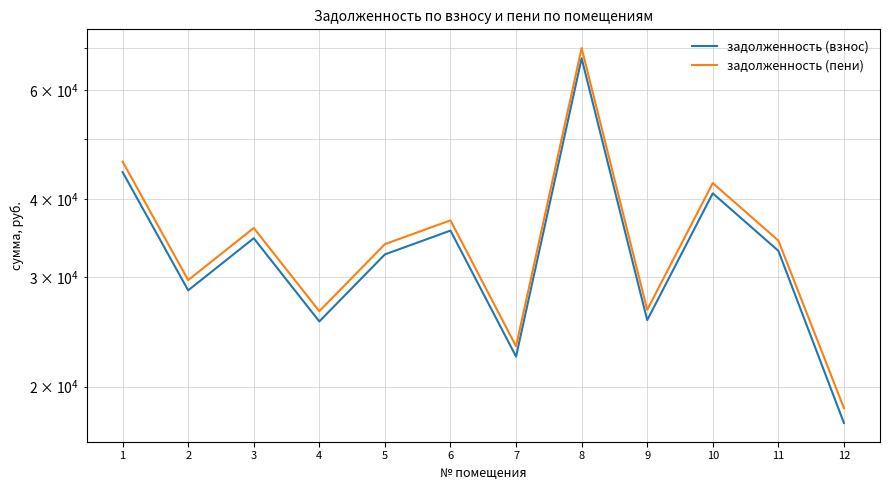

True or false: задолженность (взнос) has a value of 104244.3 at 8.

False